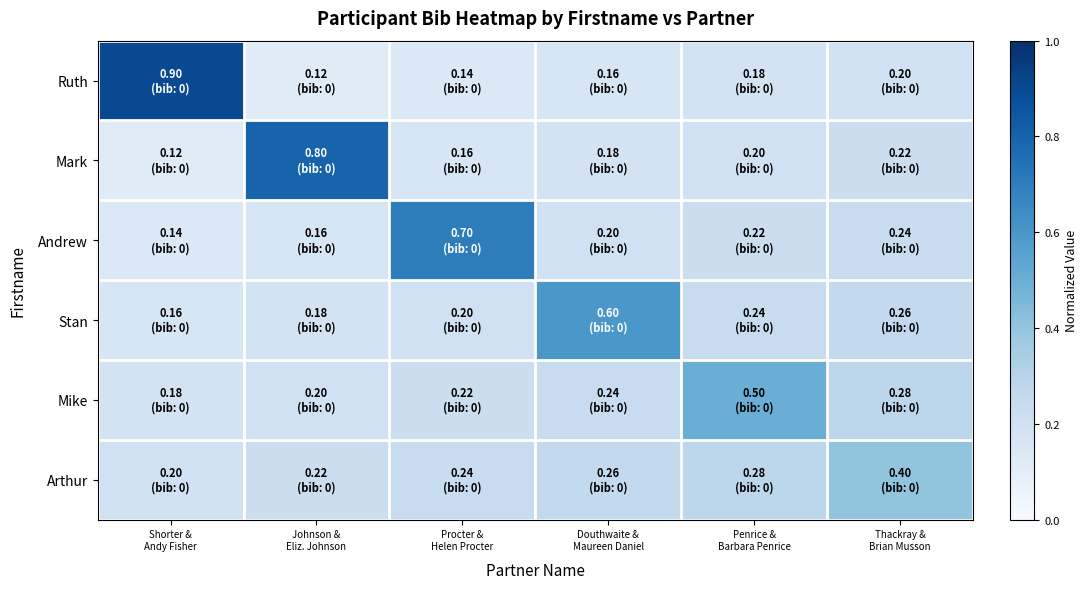

What is the difference between the highest and lowest values at Penrice &
Barbara Penrice?

0.3